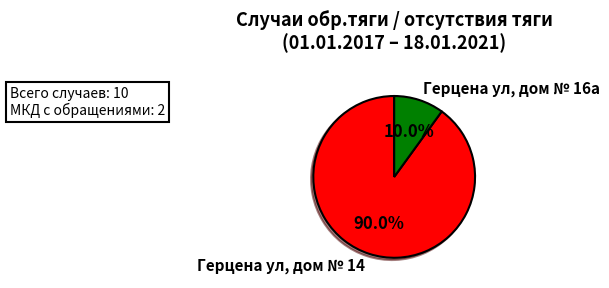

What percentage is the Герцена ул, дом № 16а slice, to the nearest percent?

10%